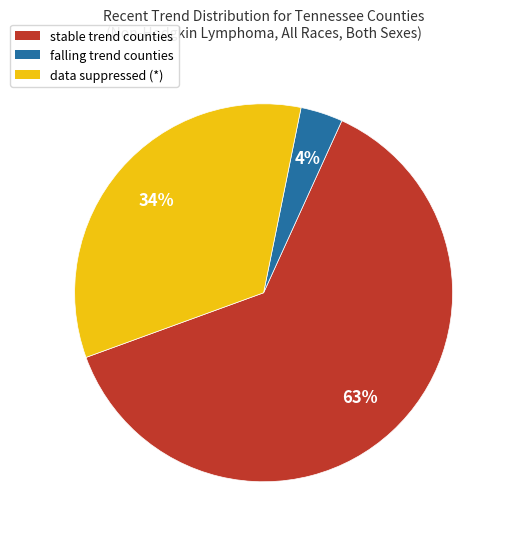

To the nearest percent, what is the average slice percentage?

33%